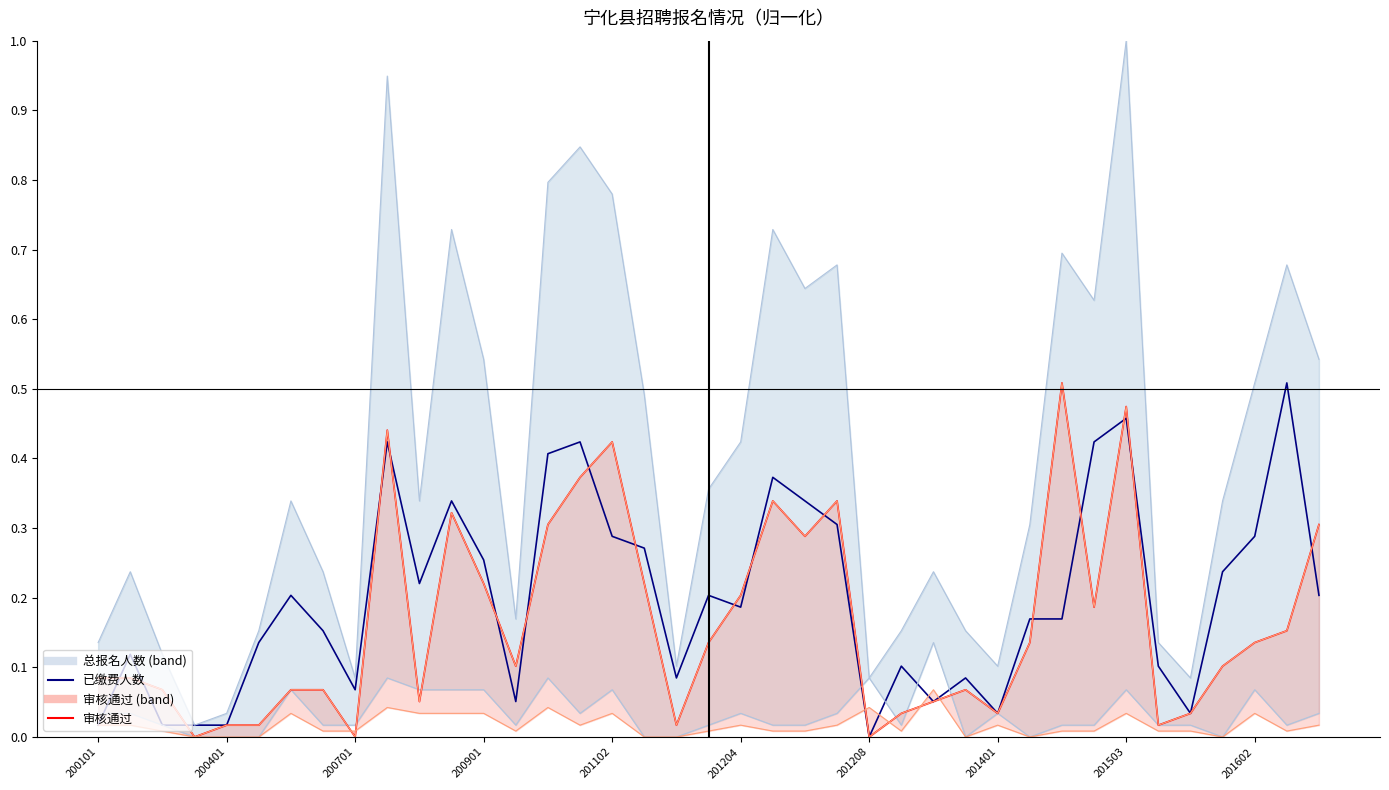

How many times do 已缴费人数 and 审核通过 cross each other?

17